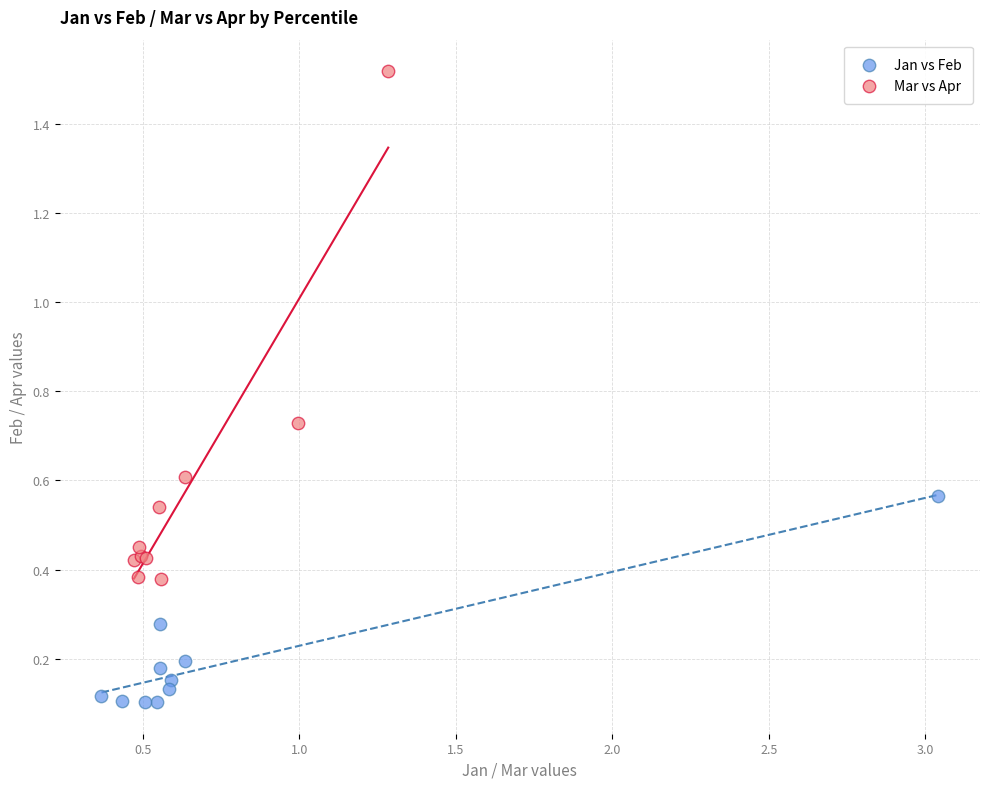

What are all the series names shown in the legend?

Jan vs Feb, Mar vs Apr